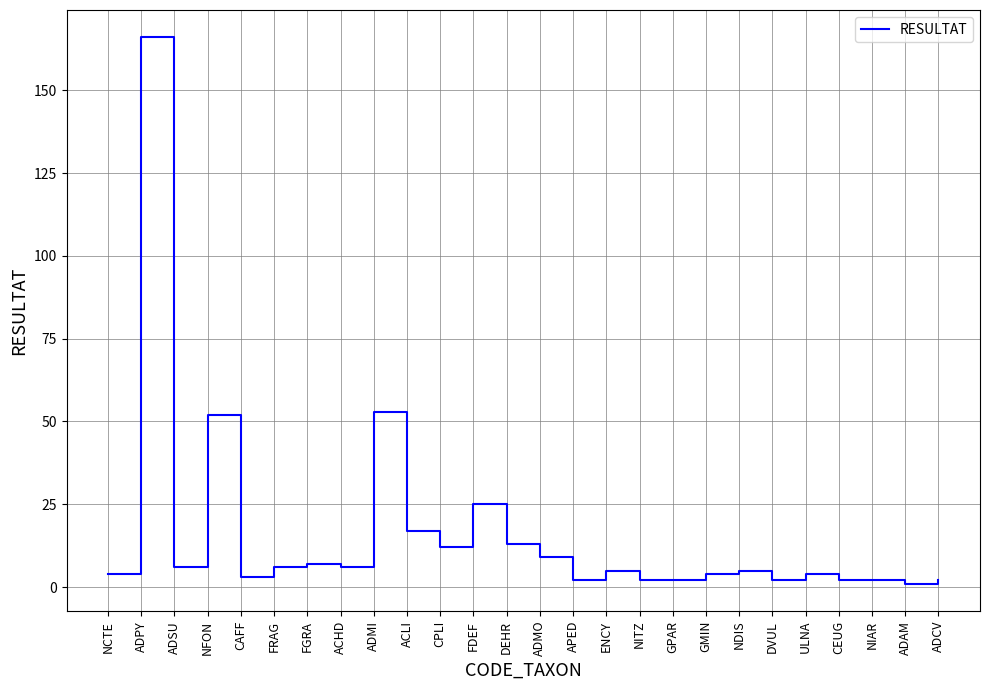

At which label does the data first exceed 5?

ADPY